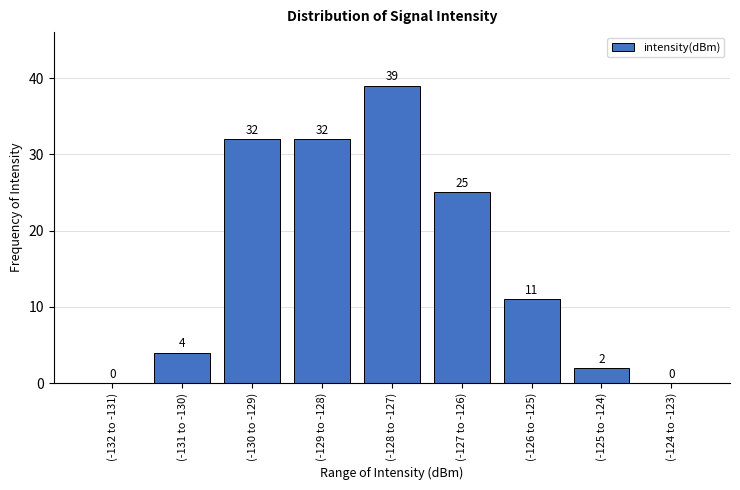

Reading right to left, extract all data points from this chart.

(-124 to -123)=0	(-125 to -124)=2	(-126 to -125)=11	(-127 to -126)=25	(-128 to -127)=39	(-129 to -128)=32	(-130 to -129)=32	(-131 to -130)=4	(-132 to -131)=0